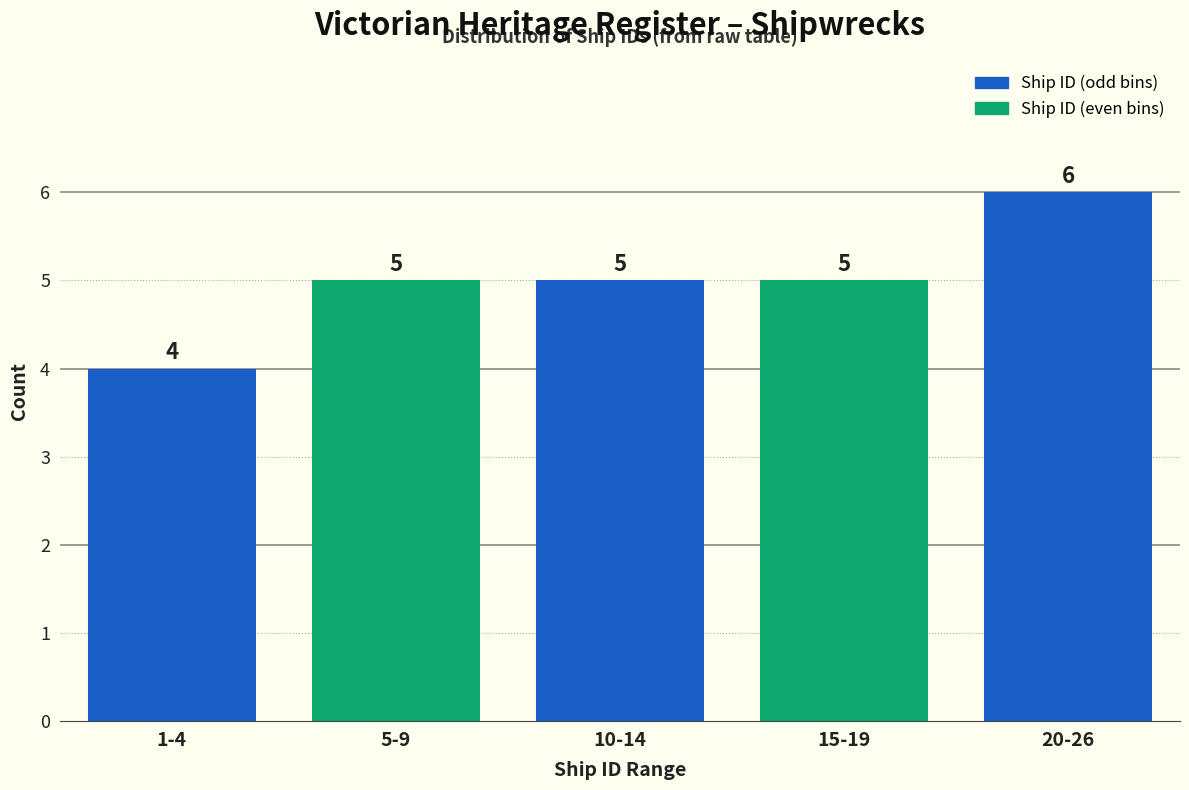

Reading left to right, extract all data points from this chart.

4	5	5	5	6